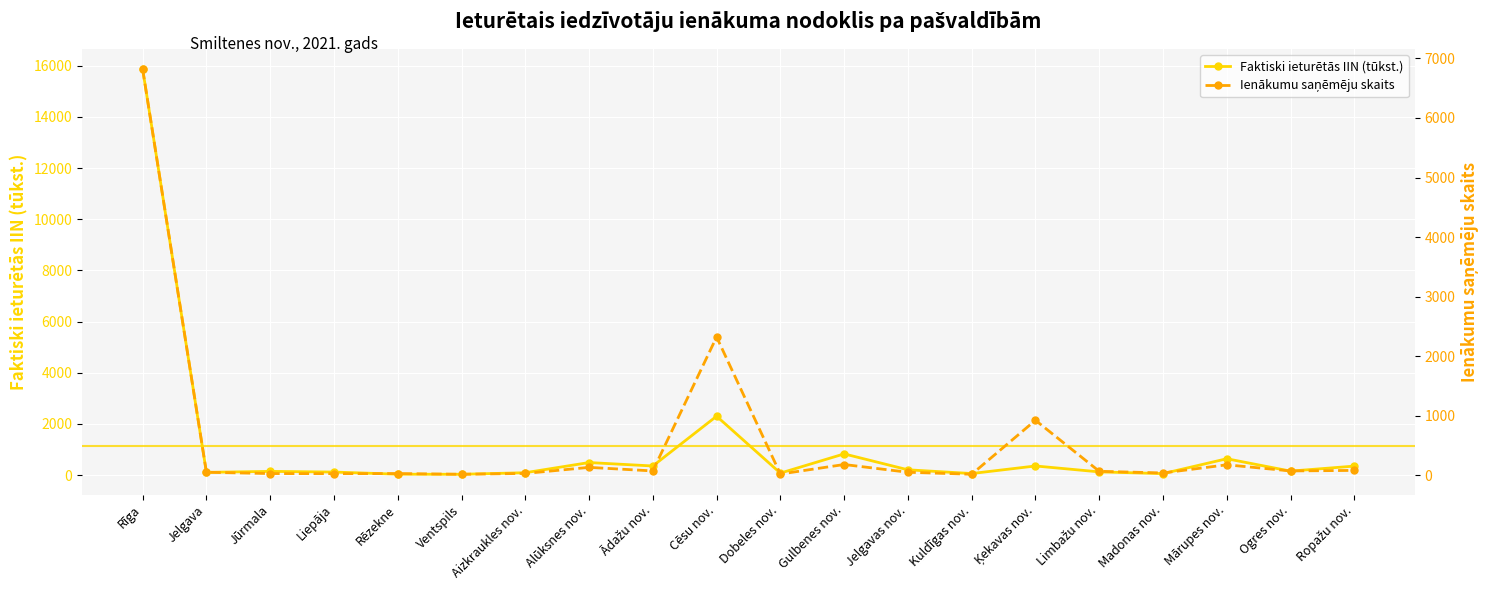

What is the minimum value shown in the chart?

16.0